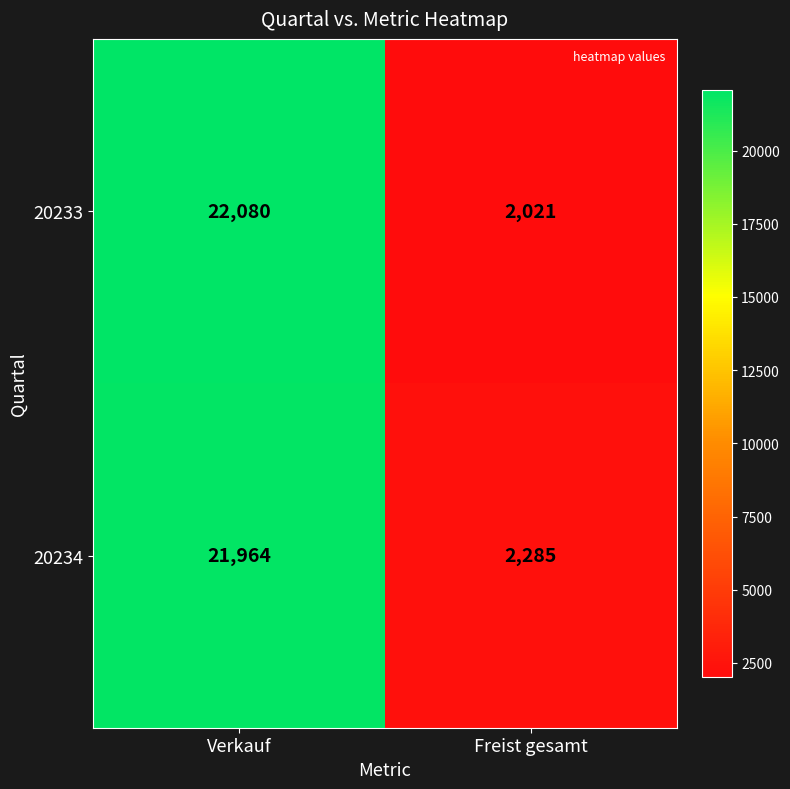

Reading left to right, list all the values displayed in this chart.

20233: Verkauf=22080	Freist gesamt=2021
20234: Verkauf=21964	Freist gesamt=2285